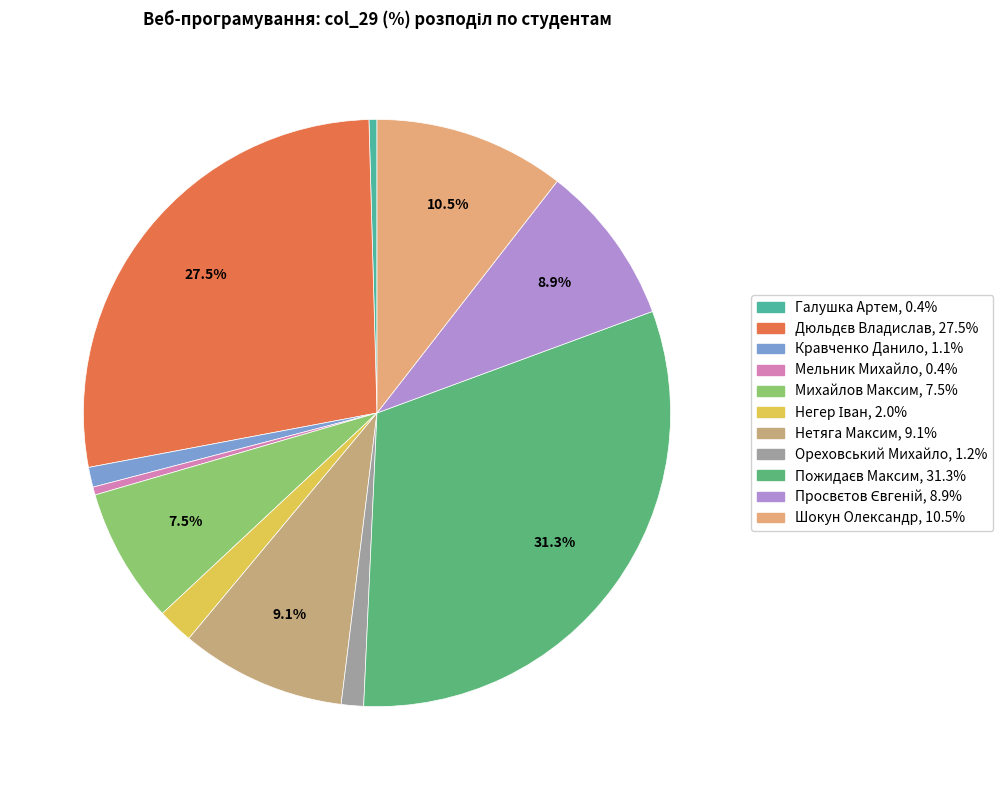

Count the number of slices in the pie.

11